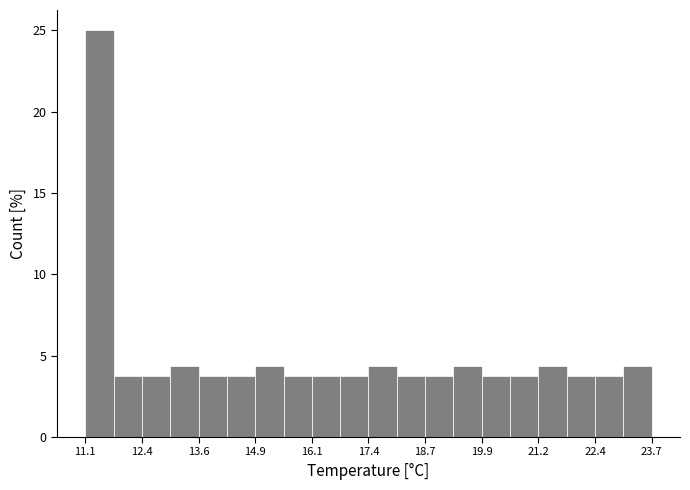

Read against the x-axis, roughly where is the centre of the tallest bar?

11.4